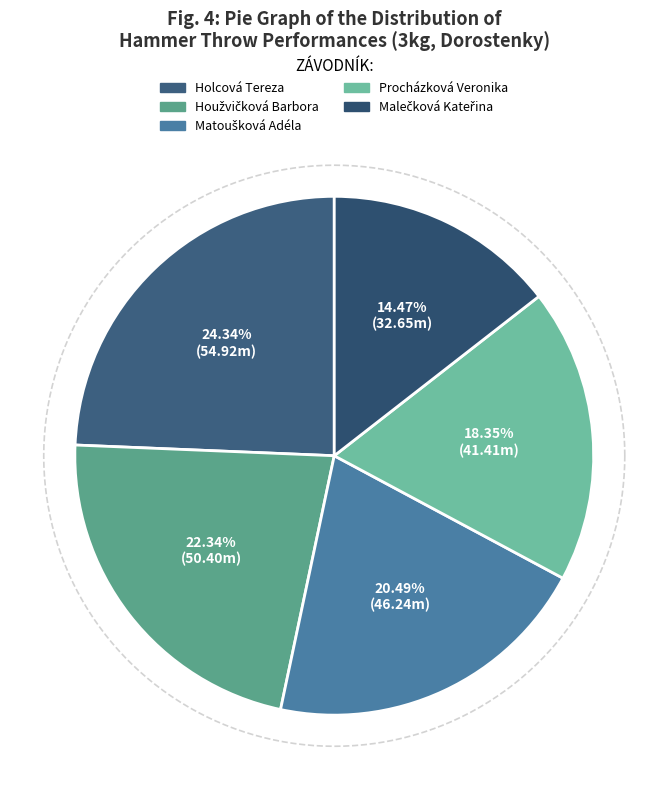

What is the smallest slice in the pie chart?

Malečková Kateřina